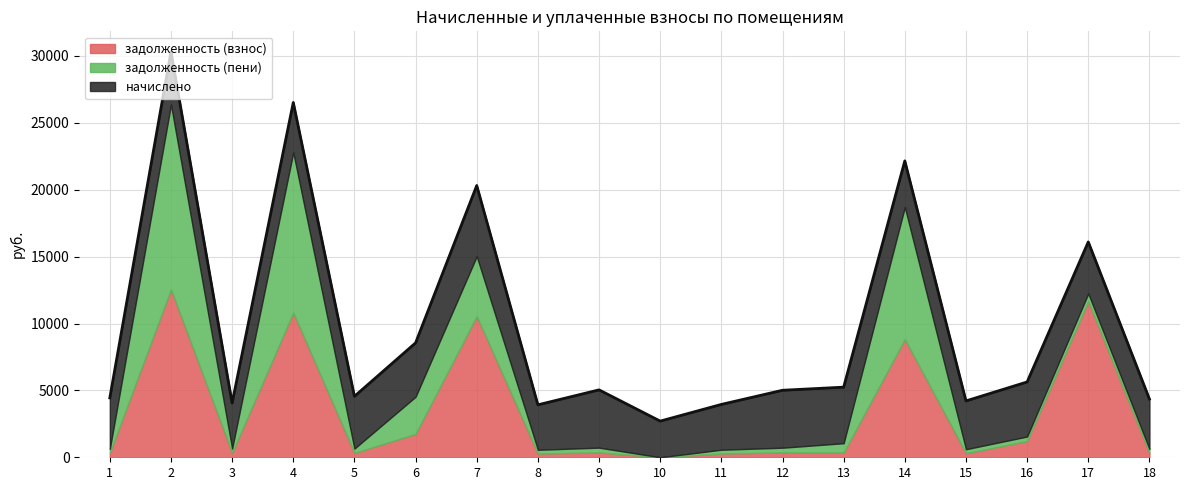

Count the number of data series in this chart.

3